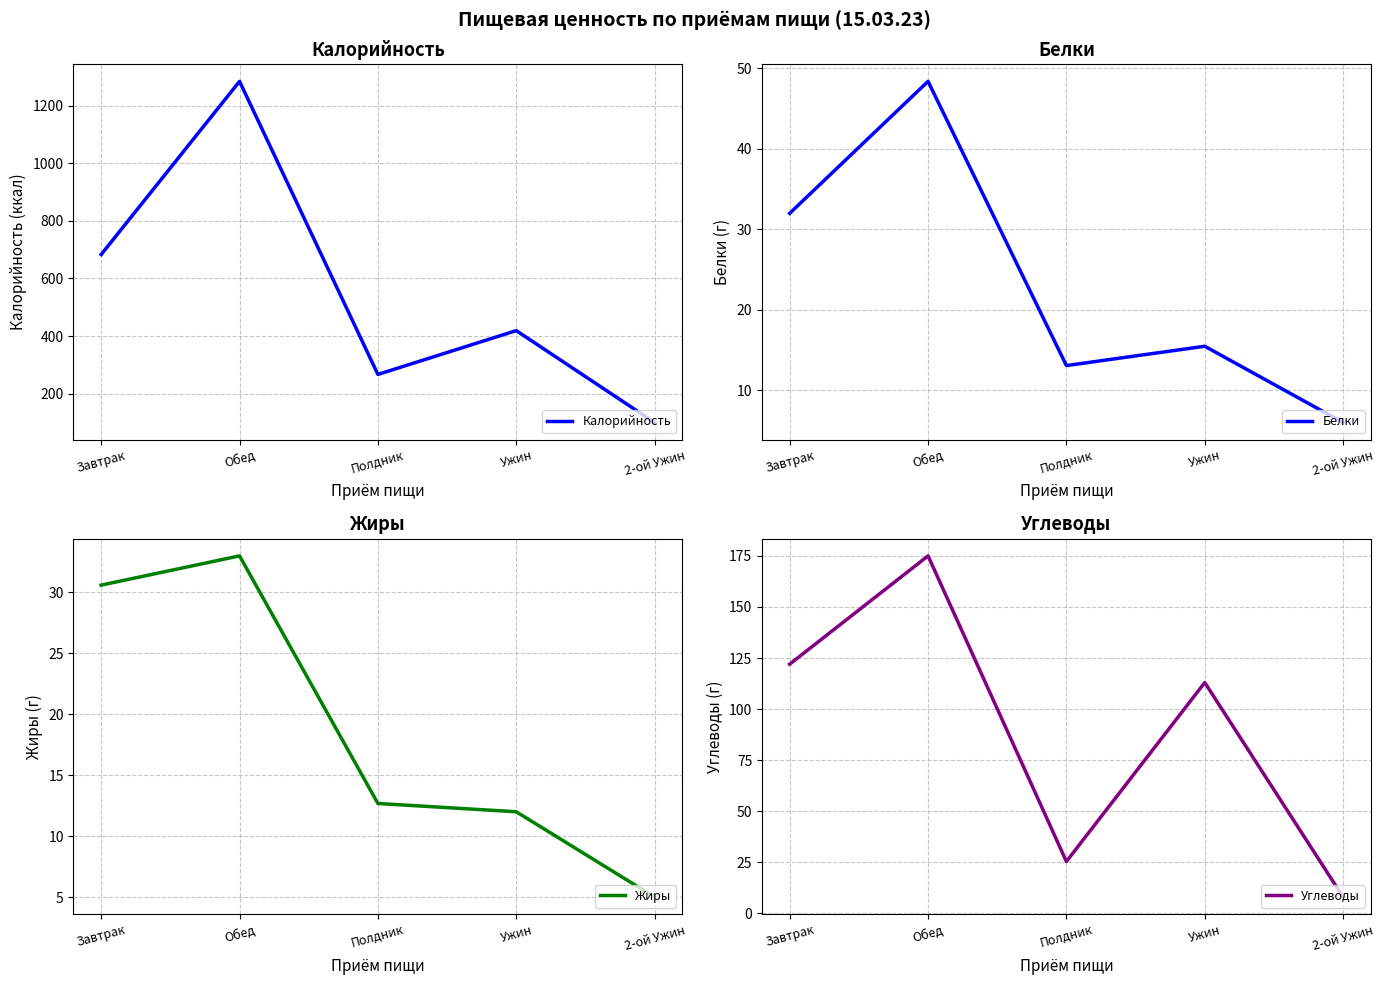

Which series has the largest total across all categories?

Калорийность